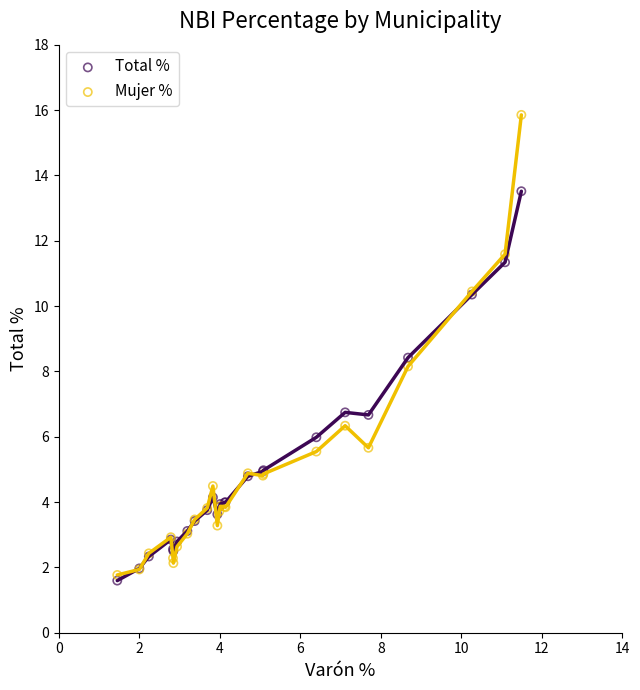

Which series has the largest Y range (max minus min)?

Mujer %